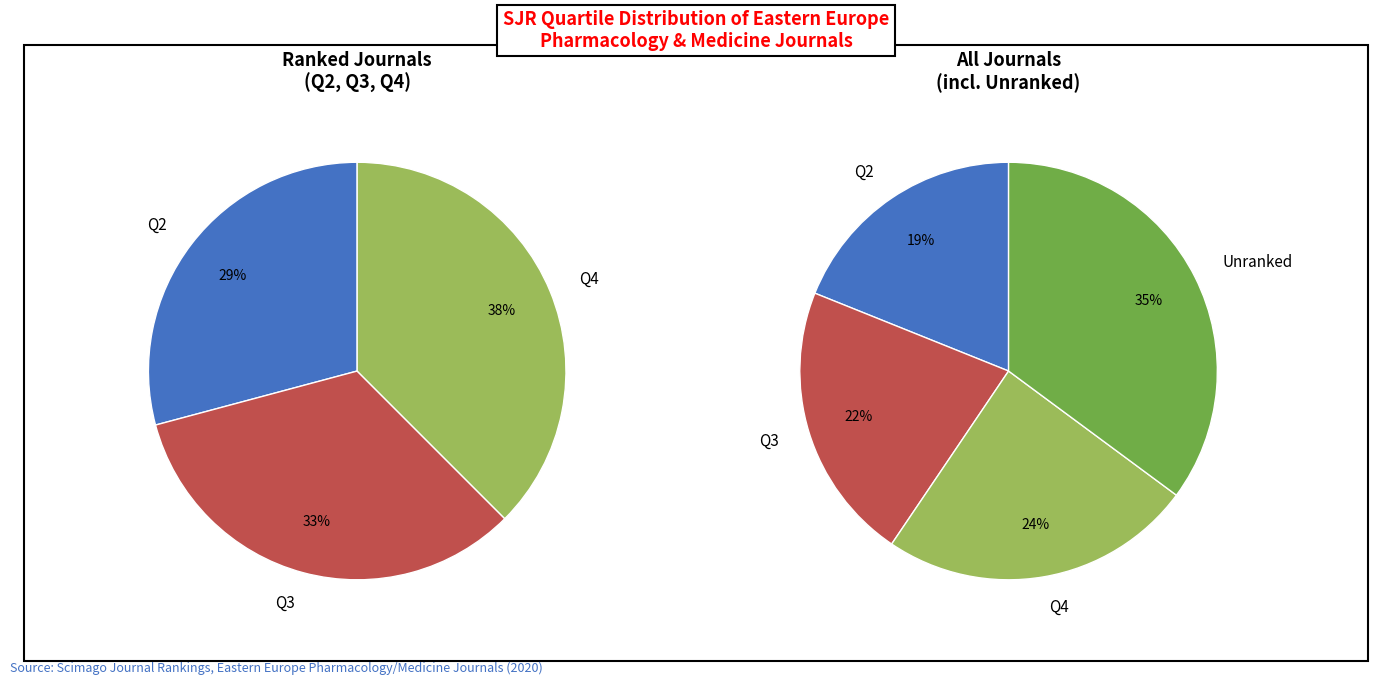

True or false: Q4 accounts for 15% of the total.

False